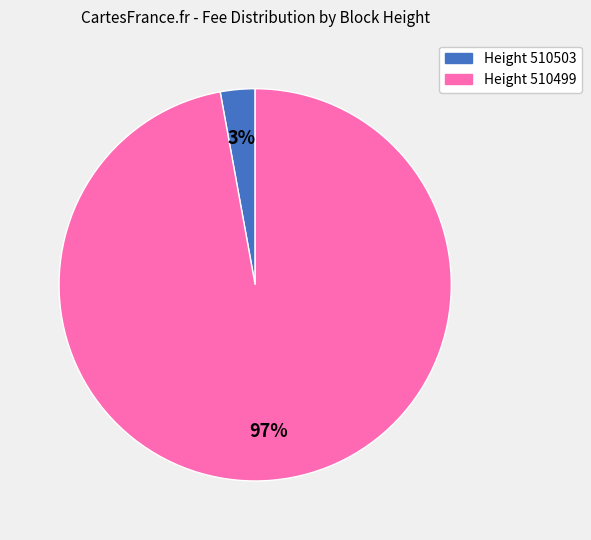

Is there a majority slice in this chart?

Yes